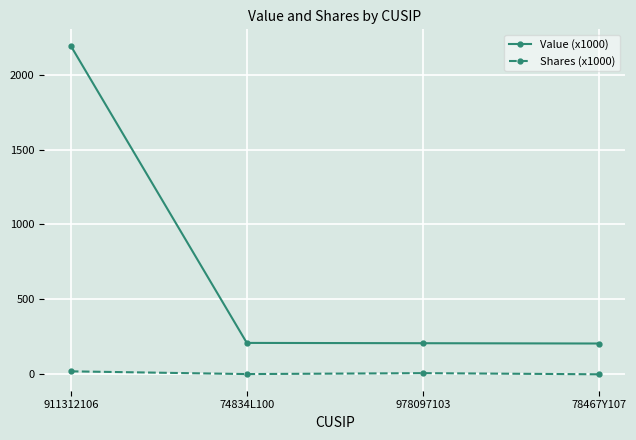

What is the approximate value of Shares (x1000) at 74834L100?

2.1